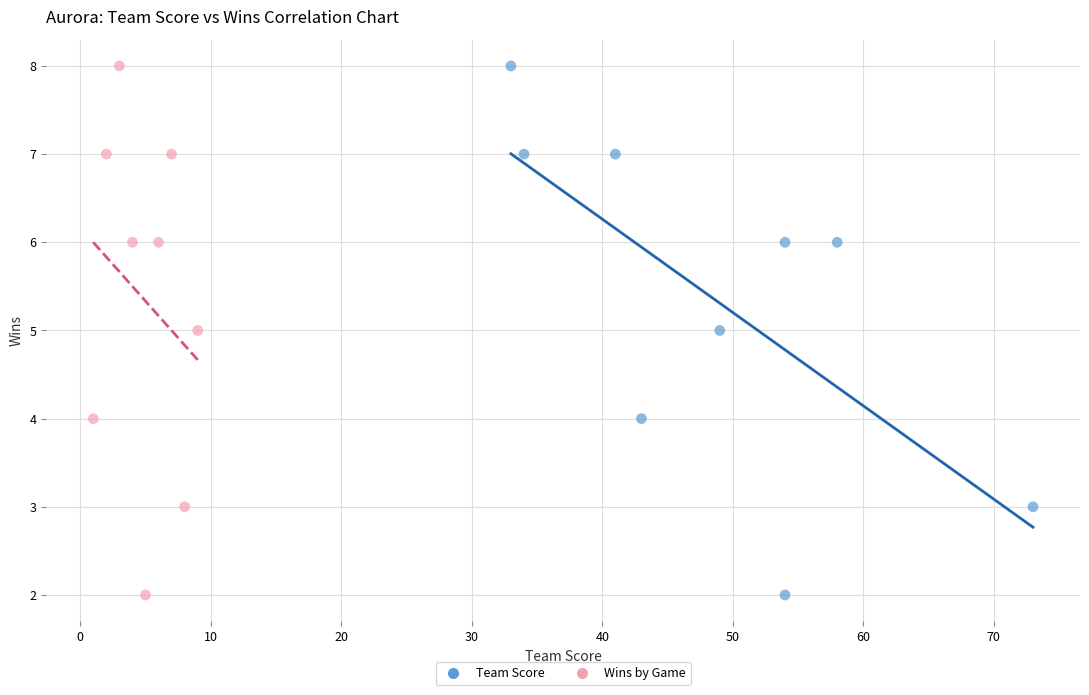

What are all the series names shown in the legend?

Team Score, Wins by Game